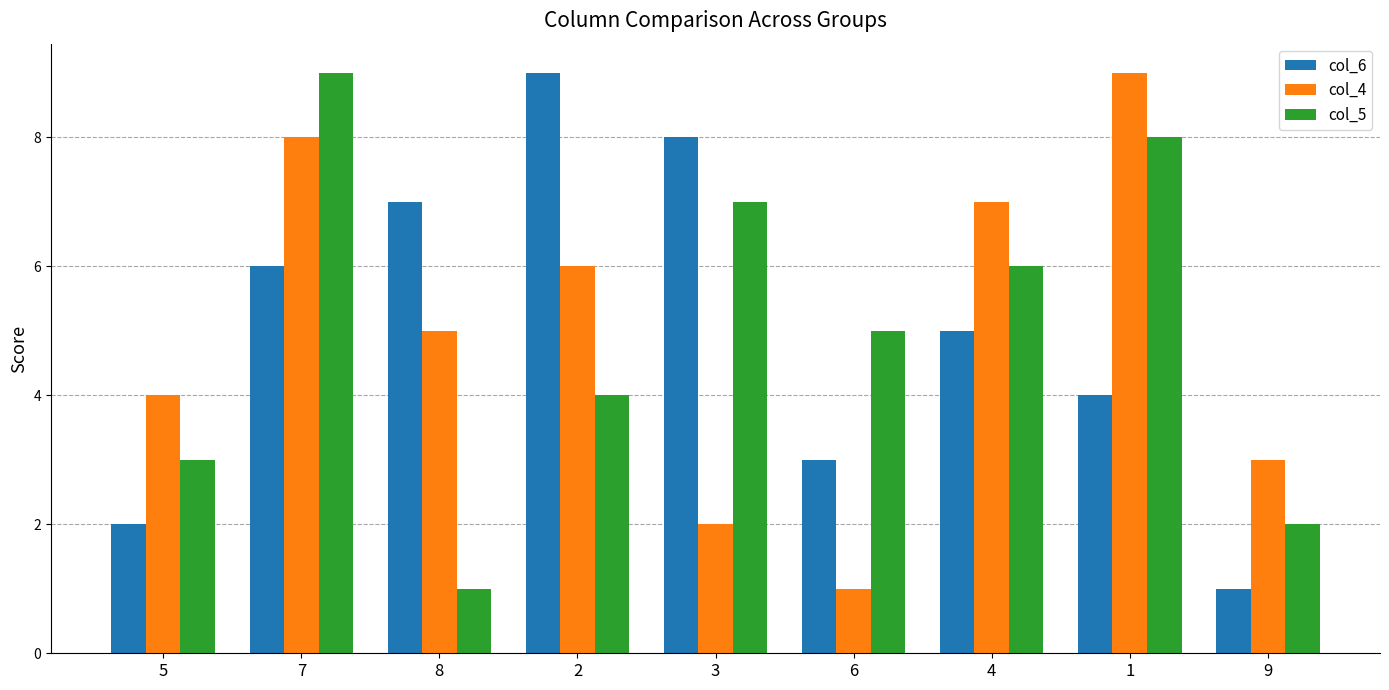

Between 7 and 9, which series saw the biggest shift?

col_5